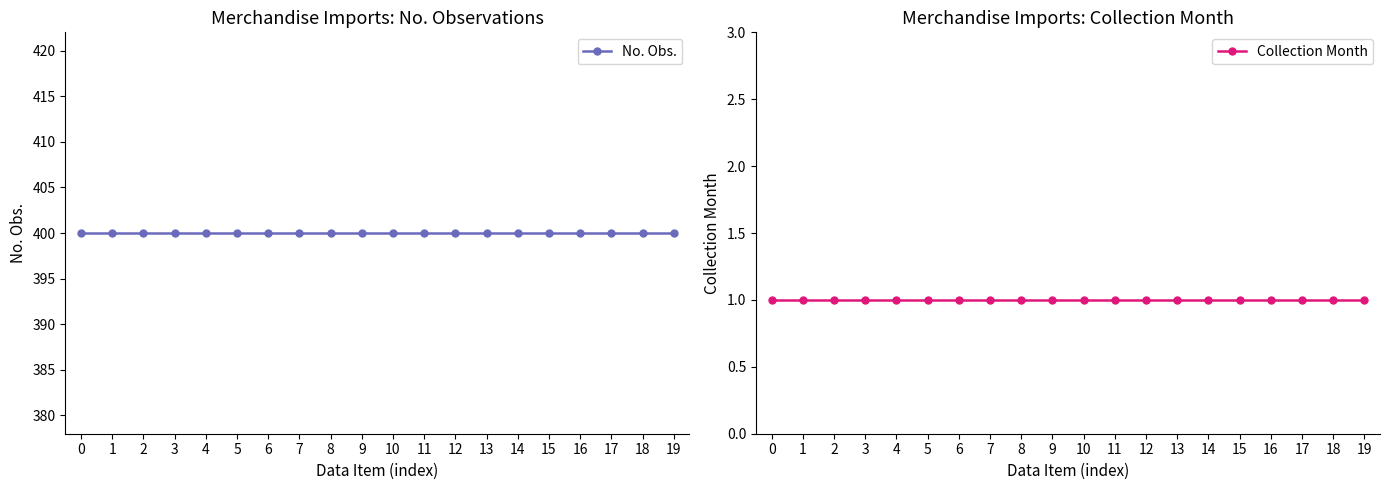

What is the value of the Collection Month point at the 19th from the left?

1